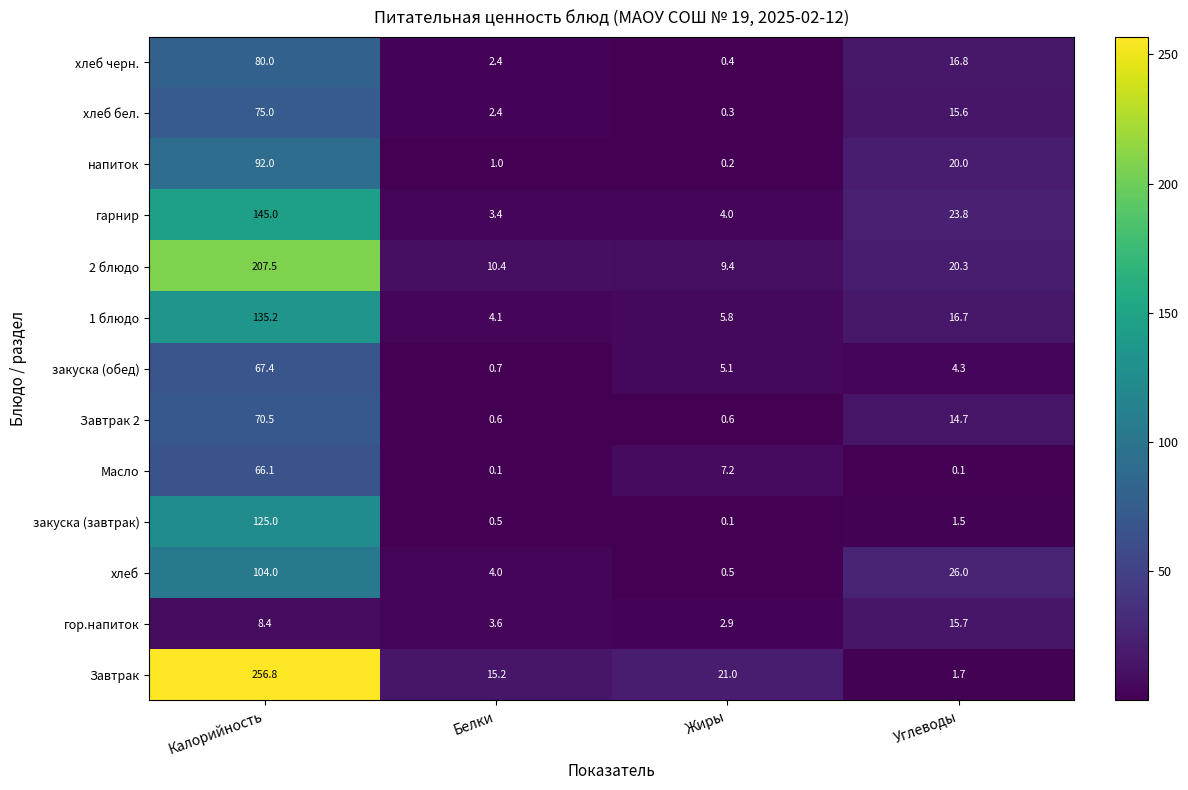

What is the sum of the закуска (завтрак) values at Жиры and Белки?

0.6